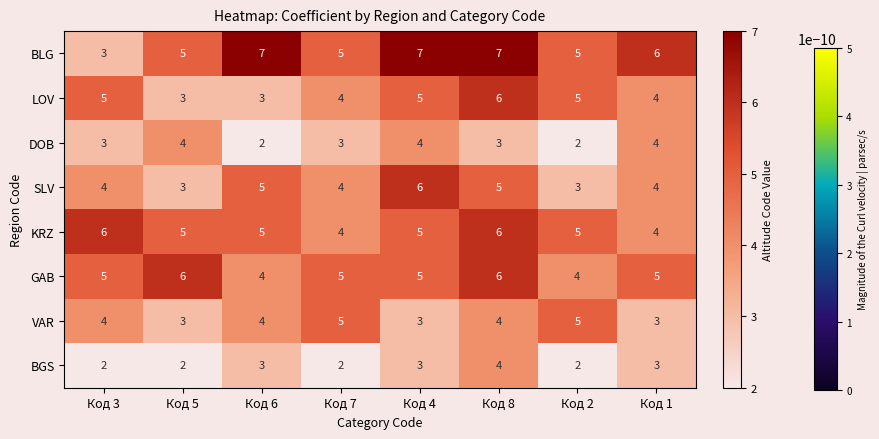

How many data points does each series have?

8